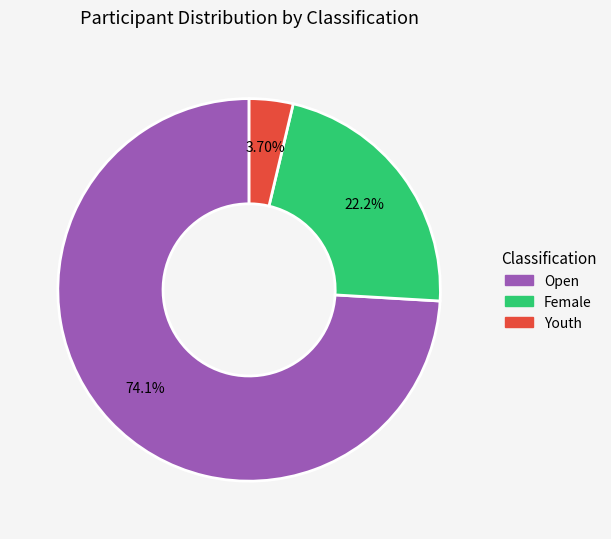

Rank the categories by value from highest to lowest.

Open, Female, Youth